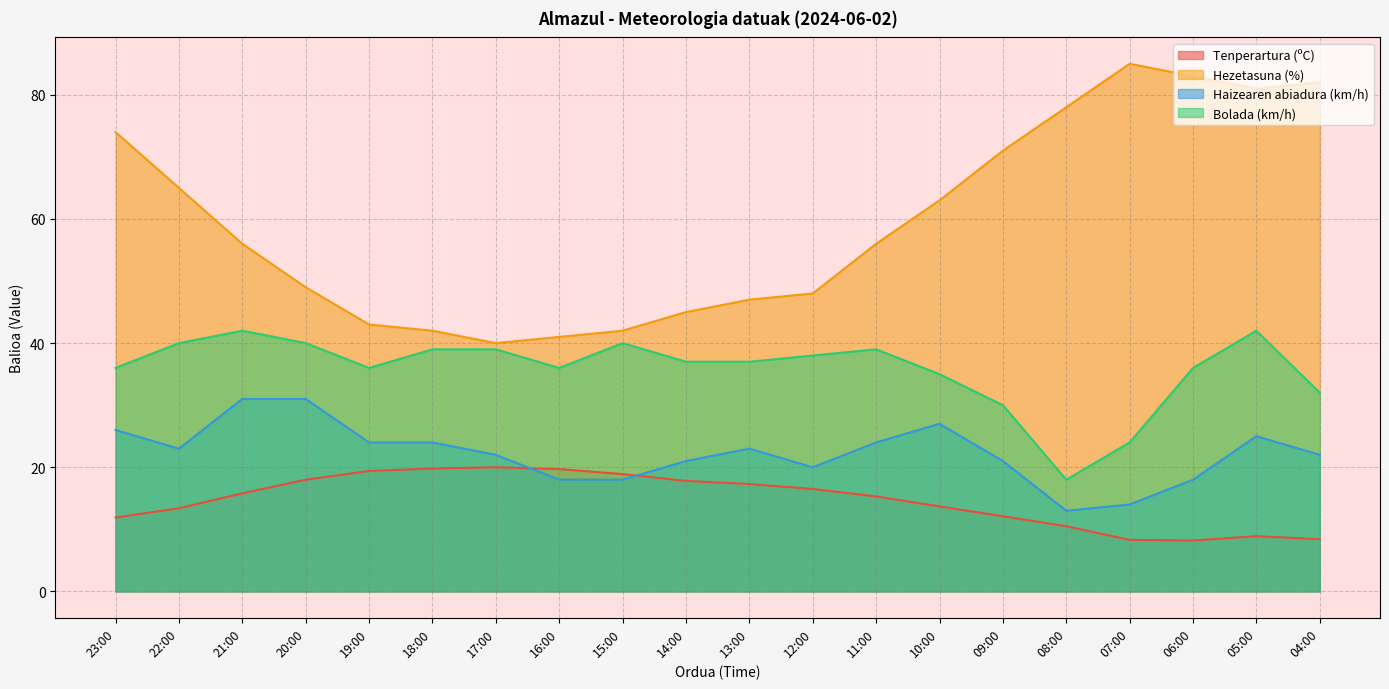

True or false: Hezetasuna (%) and Tenperartura (ºC) cross at least once.

False